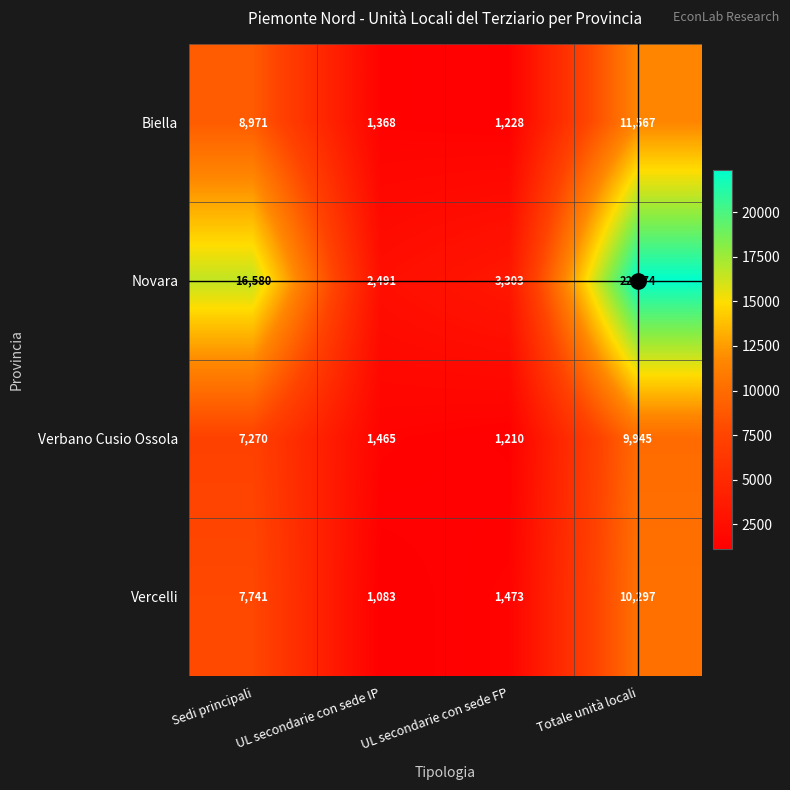

What is the minimum value shown in the chart?

1083